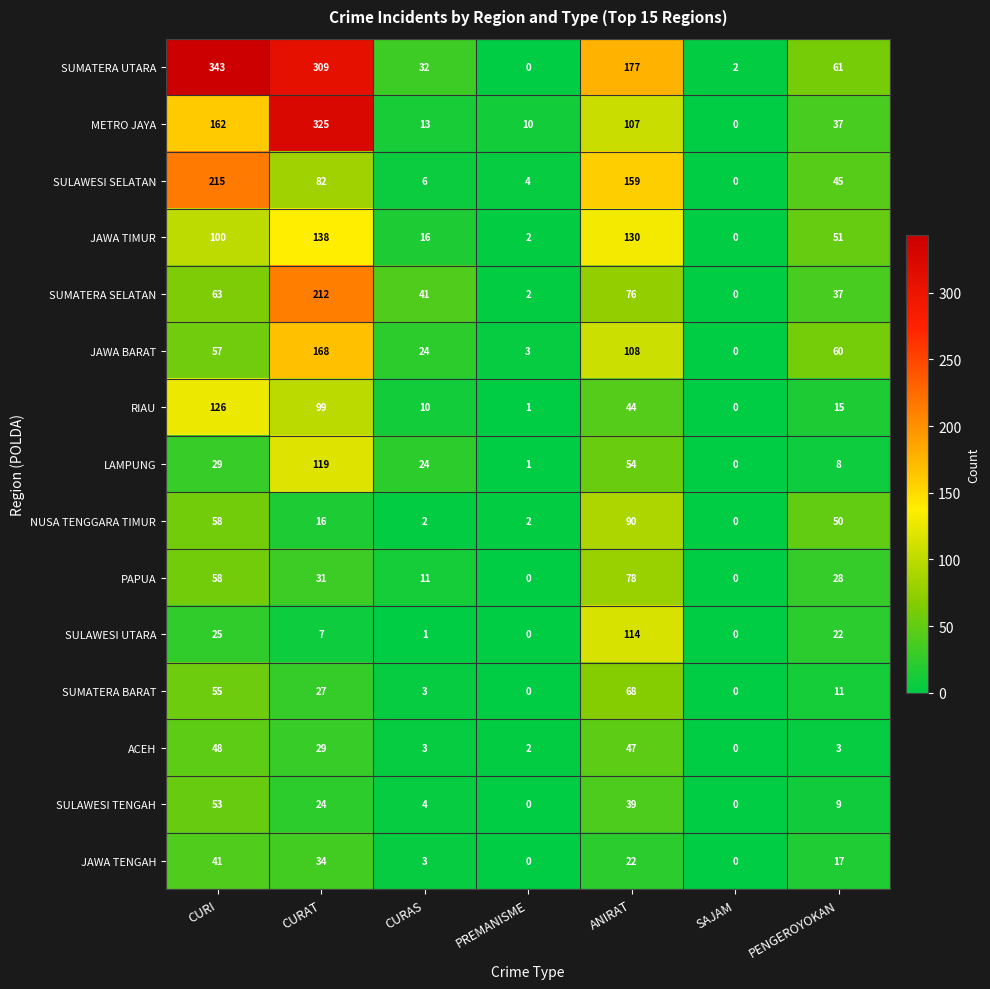

What is the total value across all series at SAJAM?

2